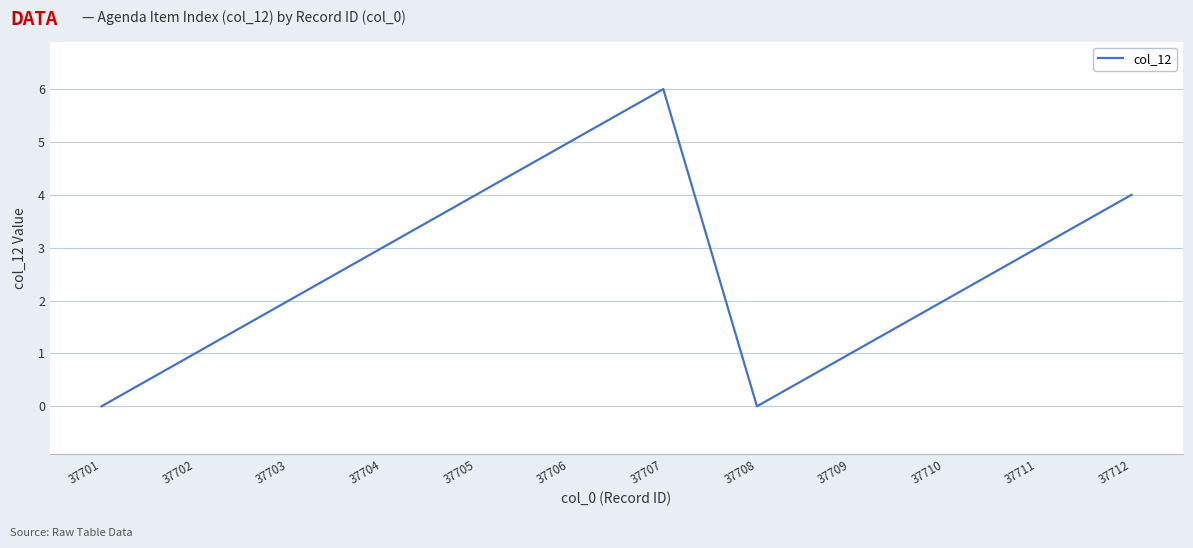

What is the difference between the values at 37701 and 37710?

2